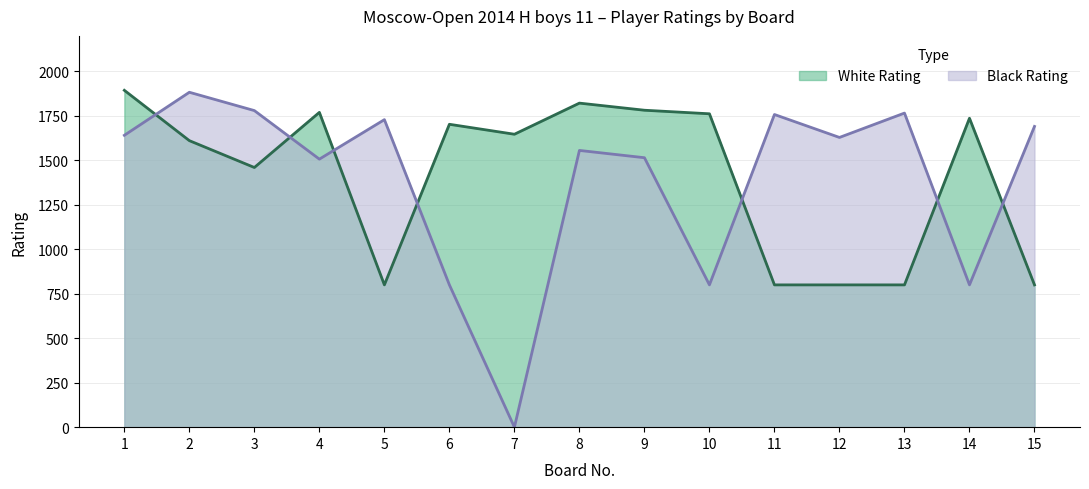

What is the difference between the maximum and minimum values in the White Rating series?

1094